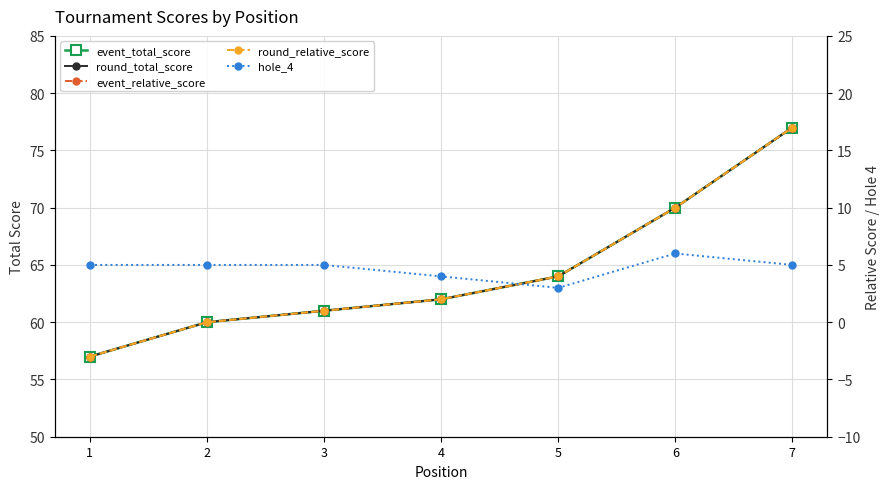

Rank the categories by event_total_score value from lowest to highest.

1, 2, 3, 4, 5, 6, 7